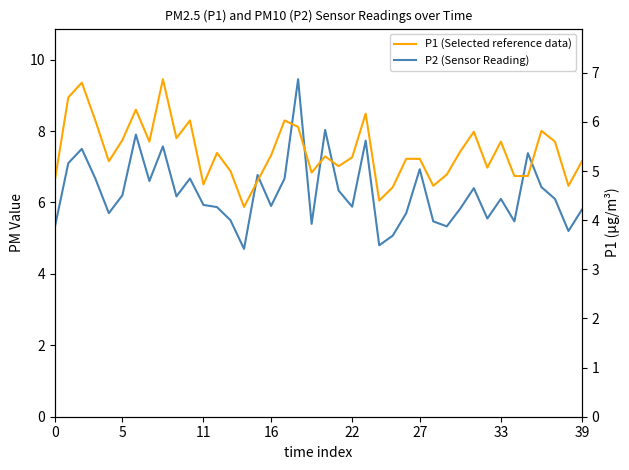

At how many categories does at least one series exceed 6?

21